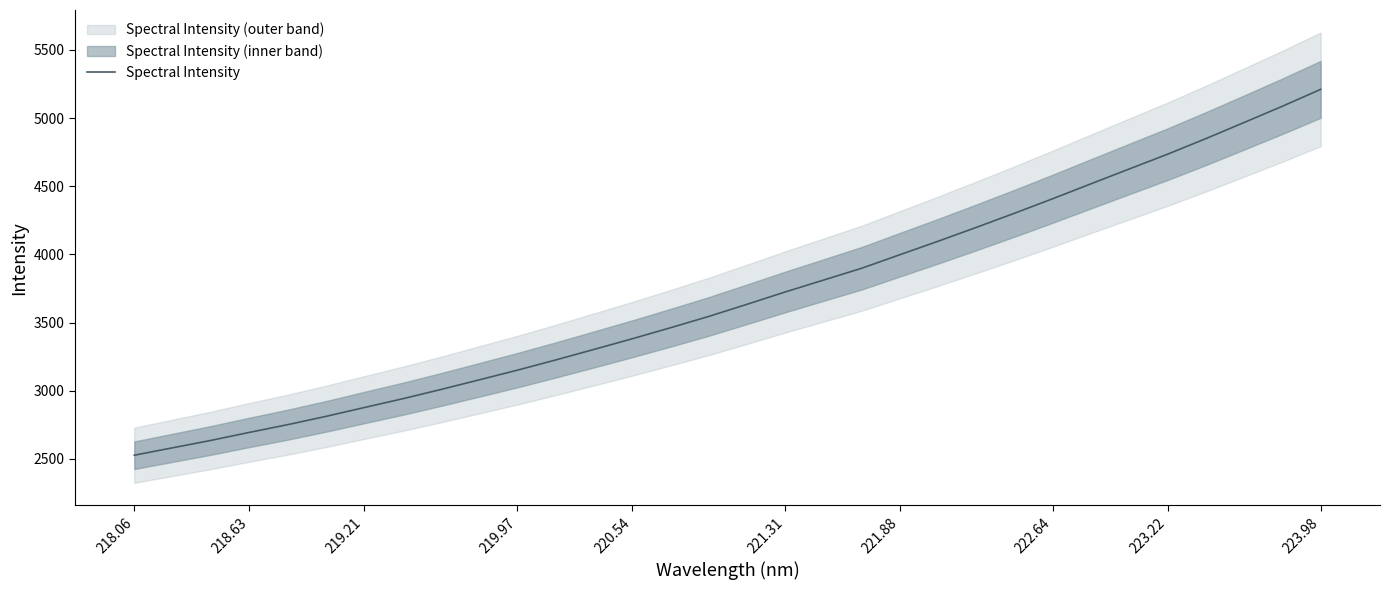

The value of Spectral Intensity at 220.54 is 871.3. True or false?

False